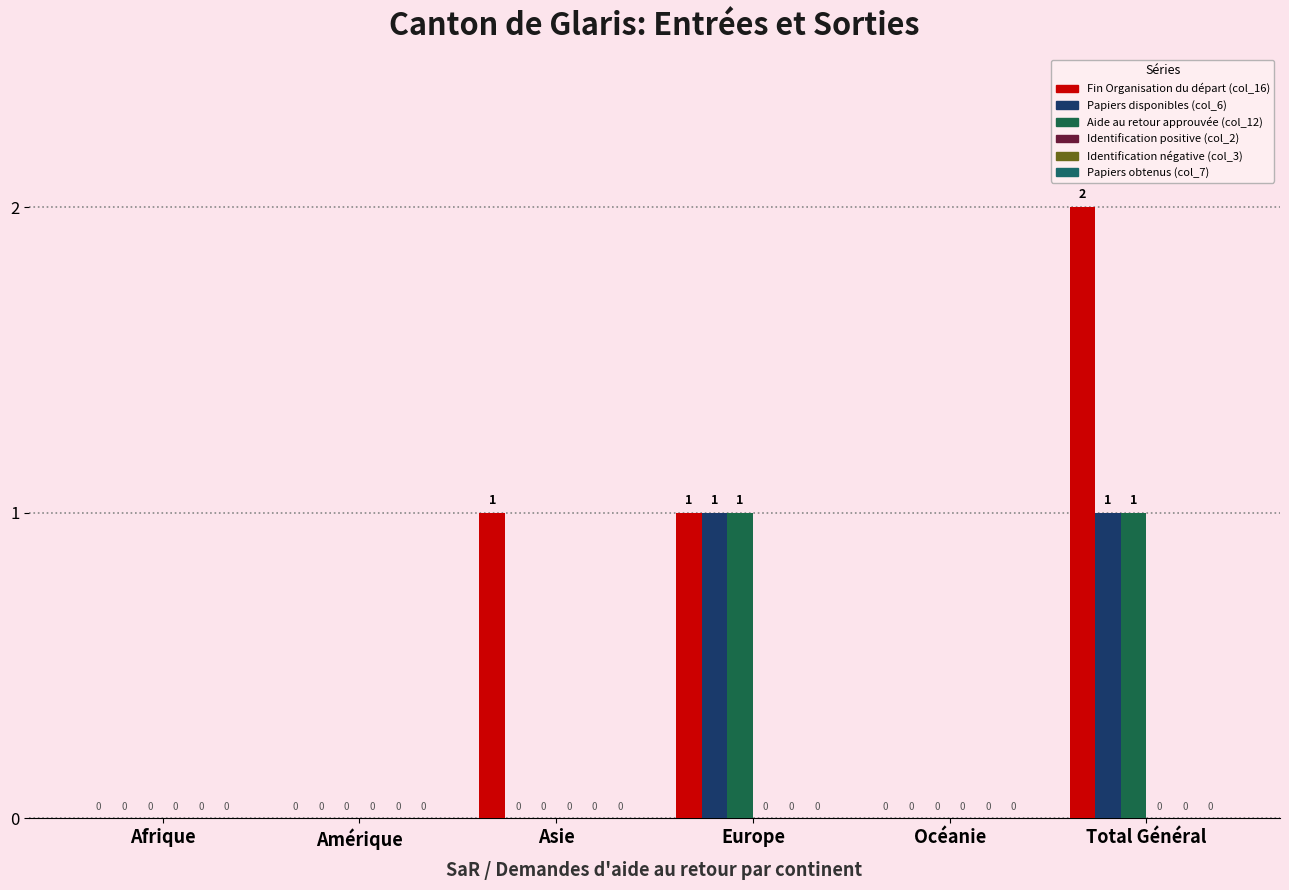

Count the Fin Organisation du départ (col_16) values in the range 0 to 1.

5